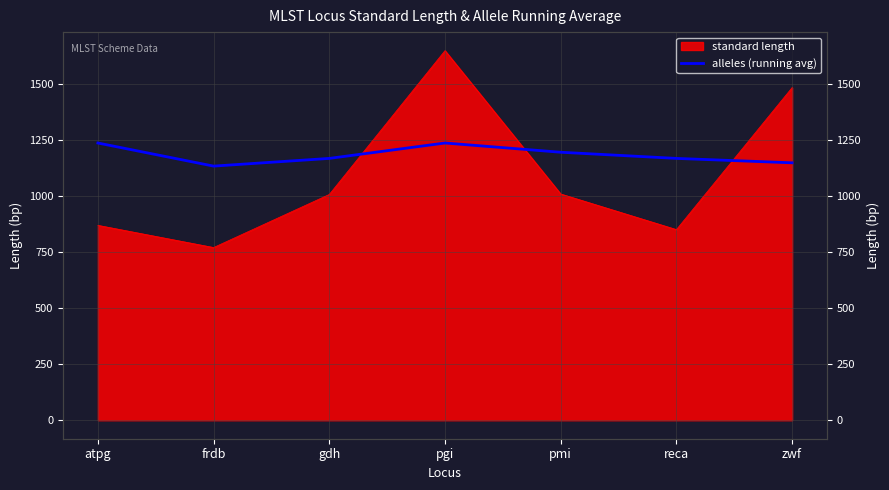

How many values are below 1168?

2